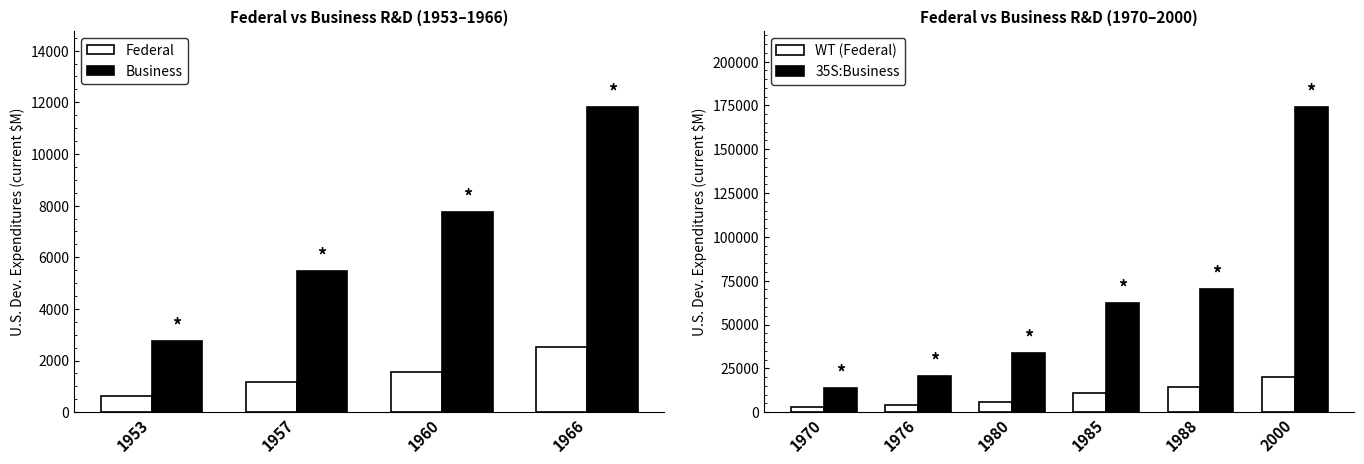

Reading right to left, extract all data points from this chart.

Federal: 19842	14490	10916	6081	4286	3047
Business: 173978	70353	62020	33848	20412	13698